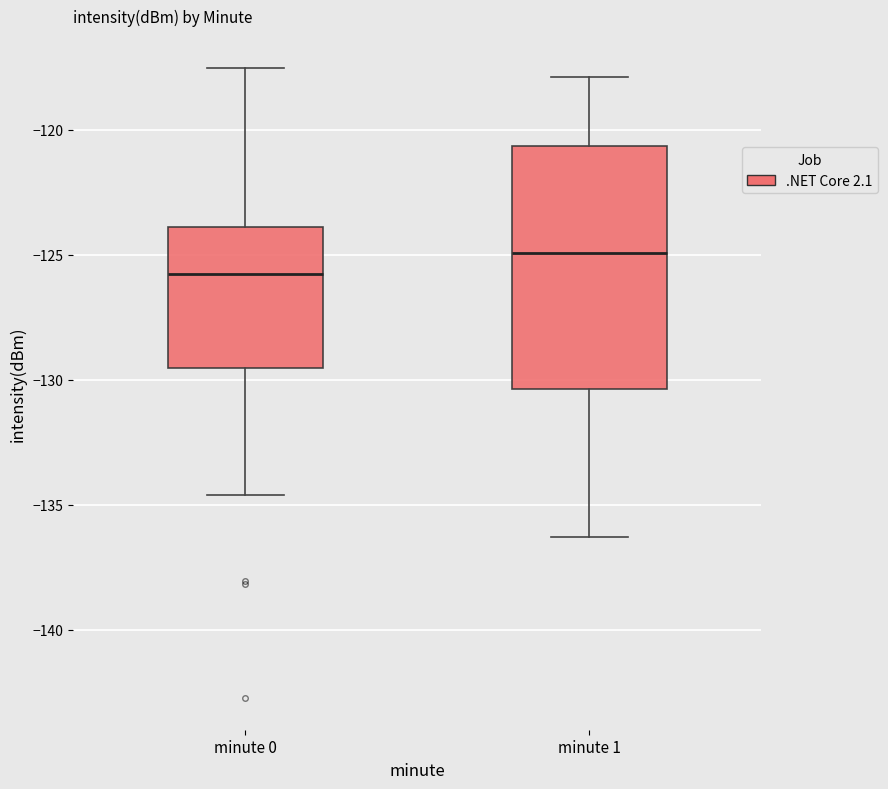

Comparing the boxes themselves (not the whiskers), which one is the tallest?

minute 1